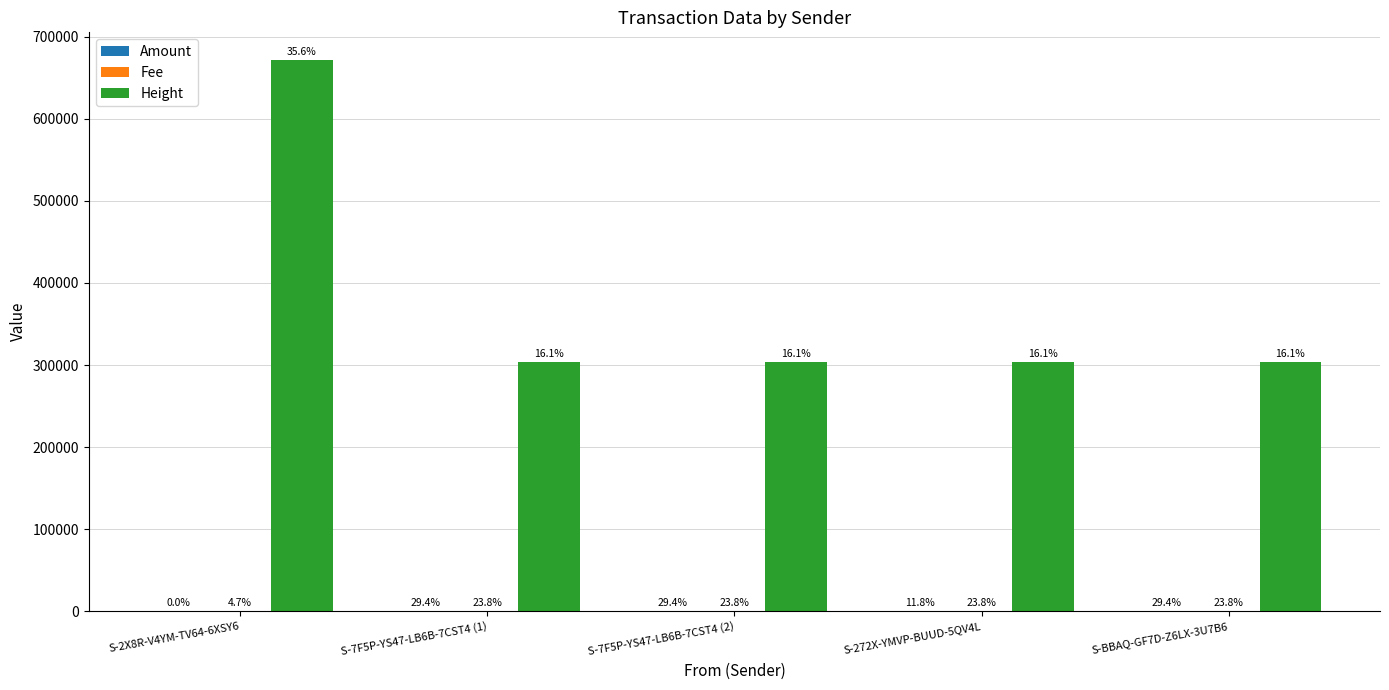

Are the bars horizontal?

No